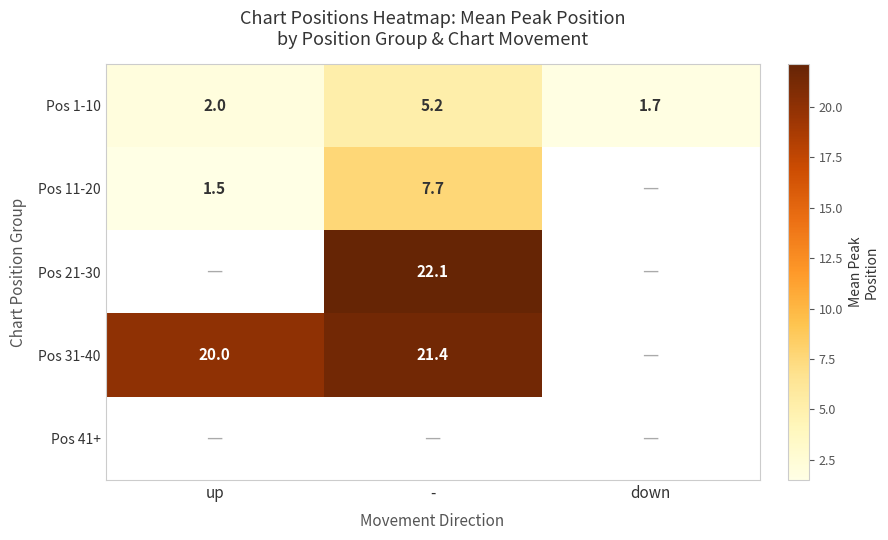

Which label corresponds to the largest value in the chart?

-